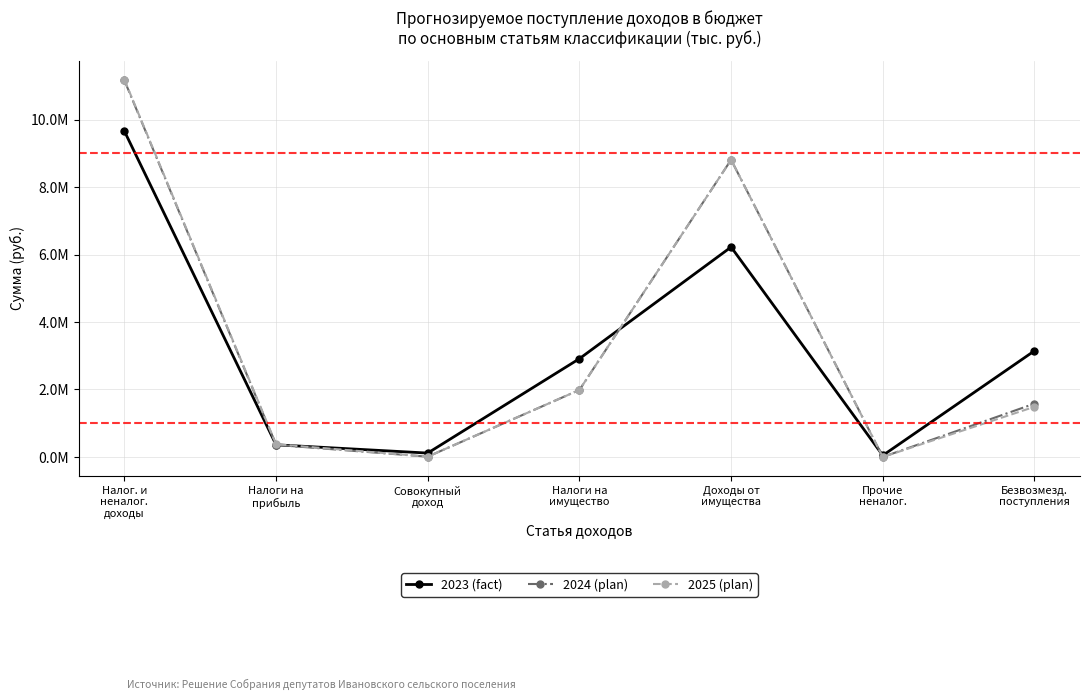

Rank the categories by 2023 (fact) value from lowest to highest.

Прочие
неналог., Совокупный
доход, Налоги на
прибыль, Налоги на
имущество, Безвозмезд.
поступления, Доходы от
имущества, Налог. и
неналог.
доходы